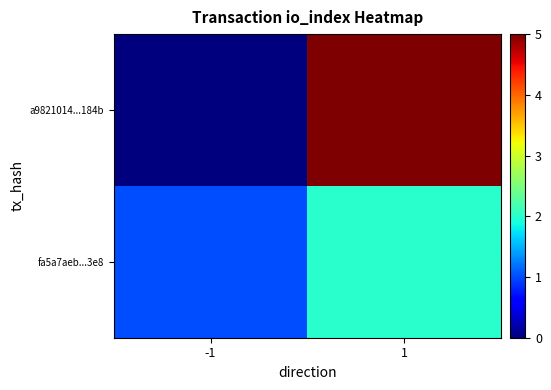

What is the total value across all series at 1?

7